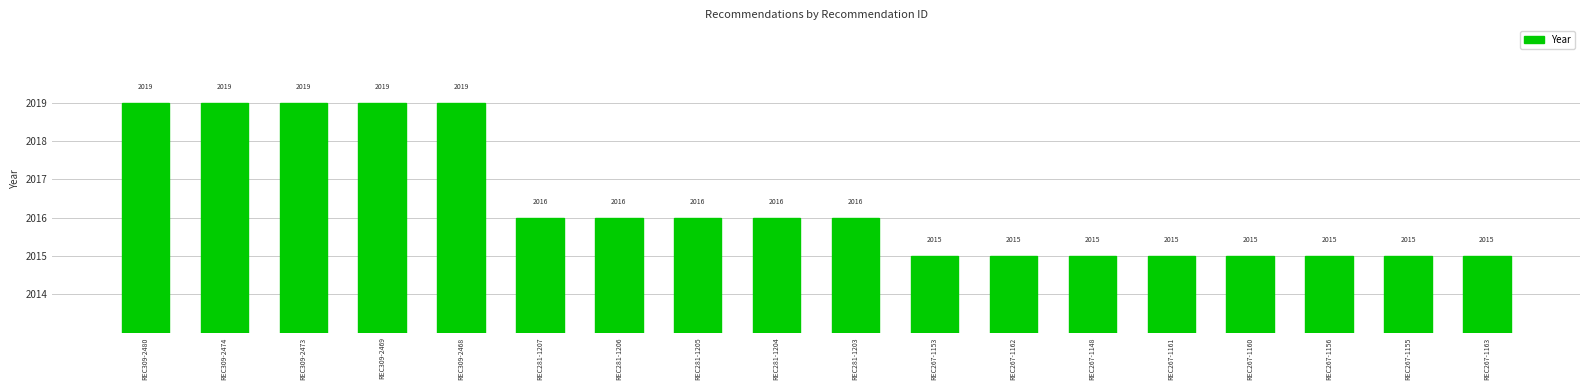

What is the label of the 18th bar from the right?

REC309-2480